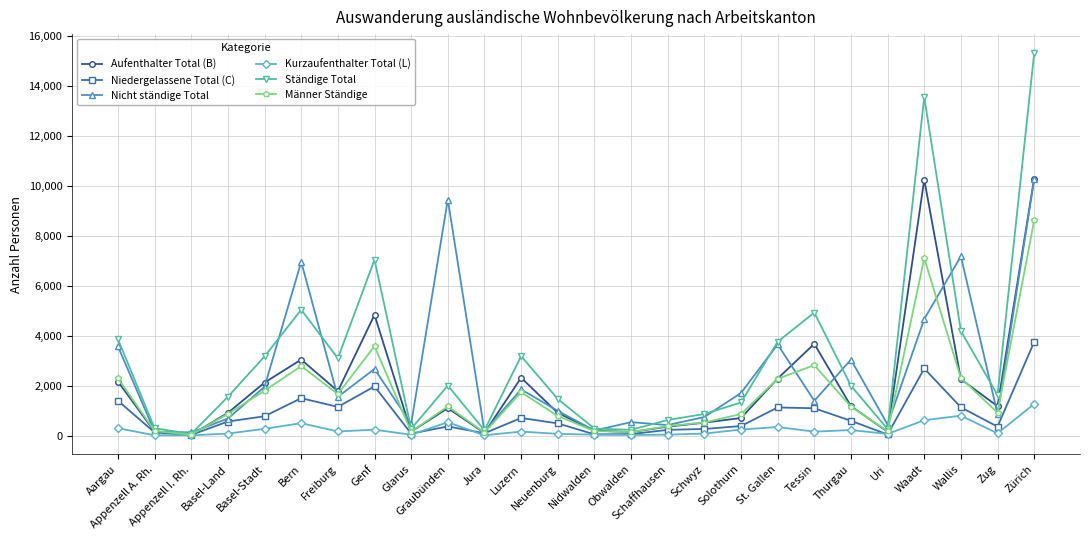

True or false: Aufenthalter Total (B) has a value of 3085 at Zürich.

False